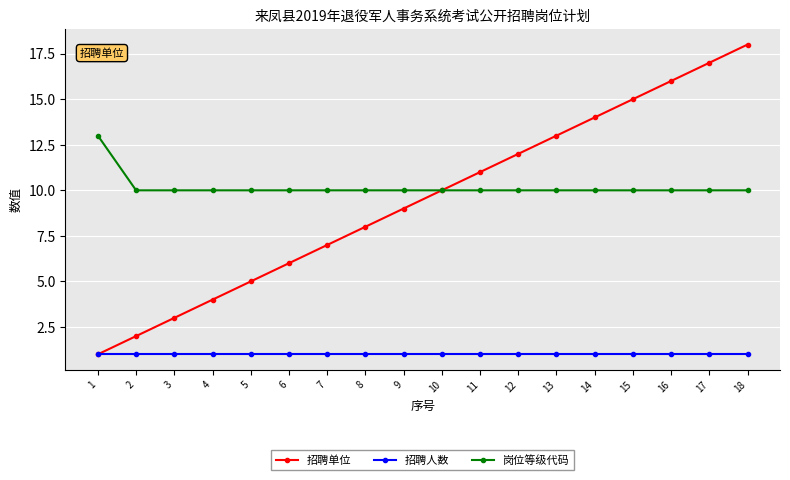

Which series has the largest range (max minus min)?

招聘单位